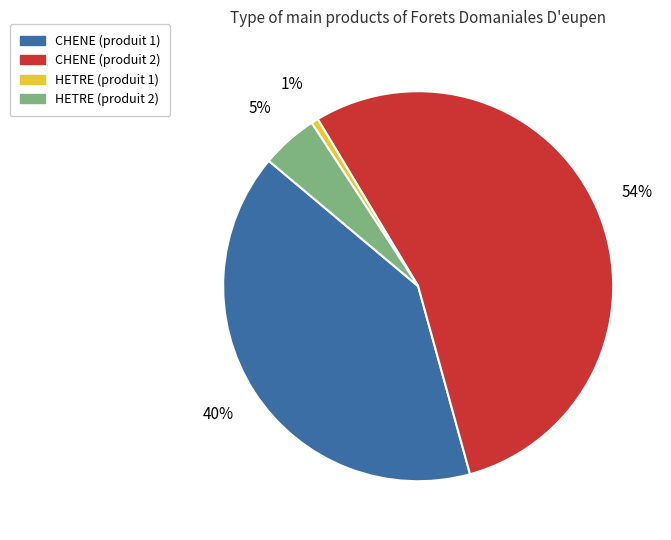

Count the number of slices in the pie.

4